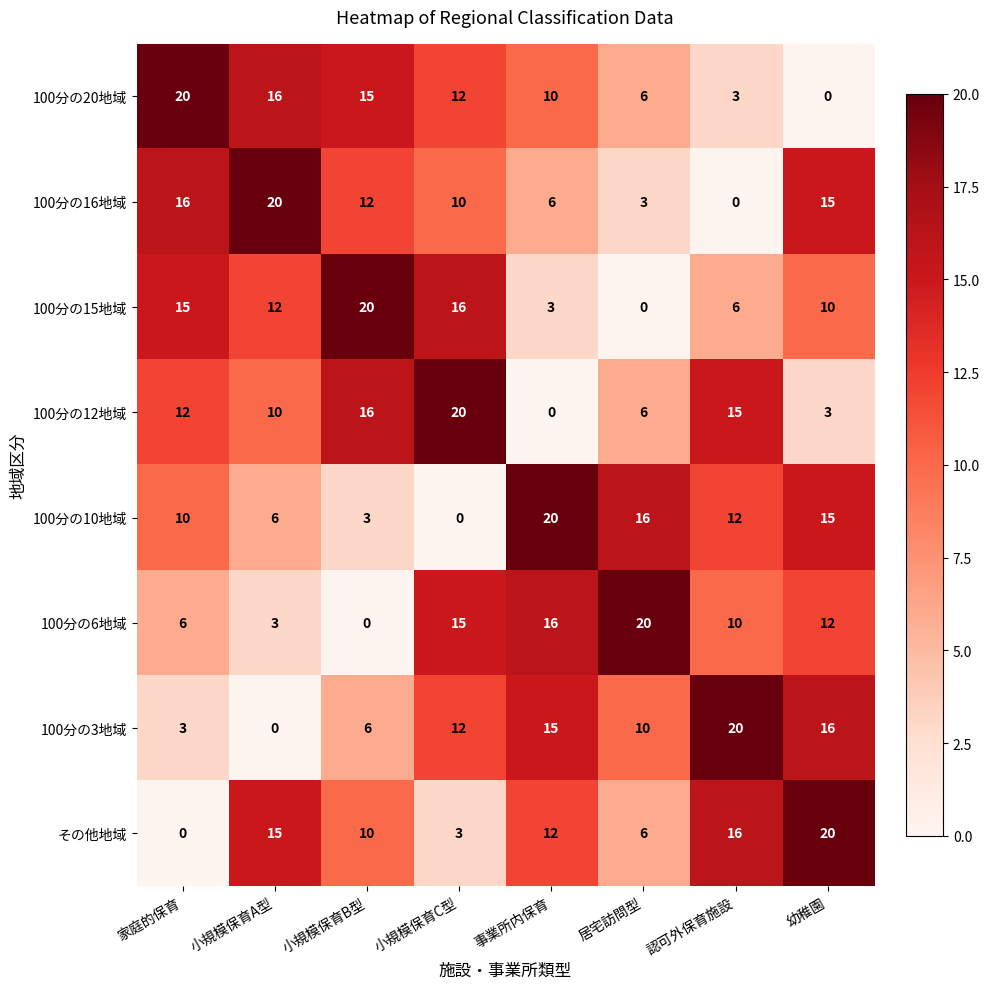

How many categories are shown in the chart?

8